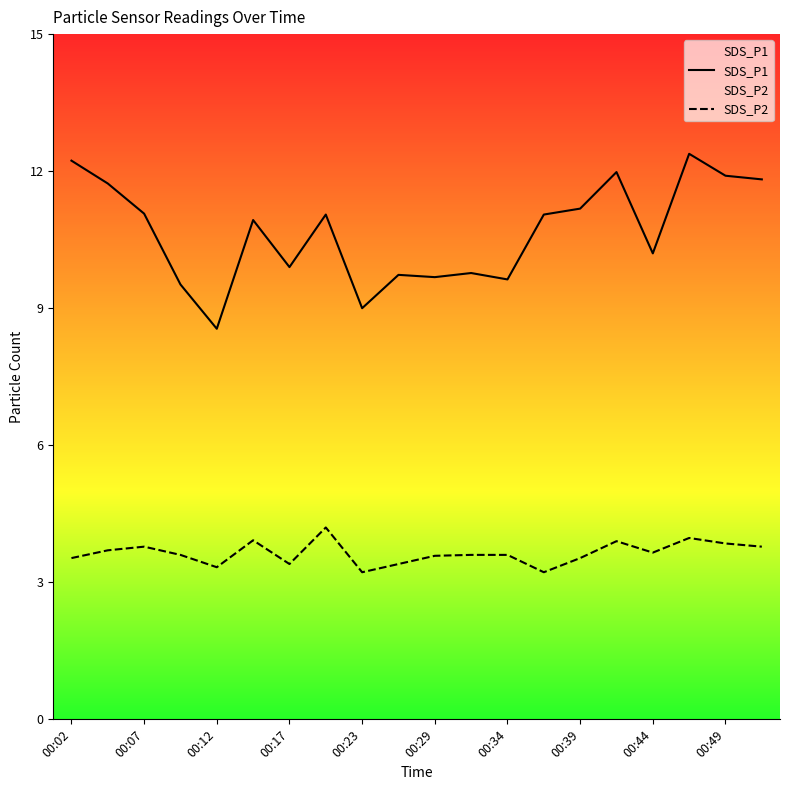

Rank the series by their maximum value, from lowest to highest.

SDS_P2, SDS_P1